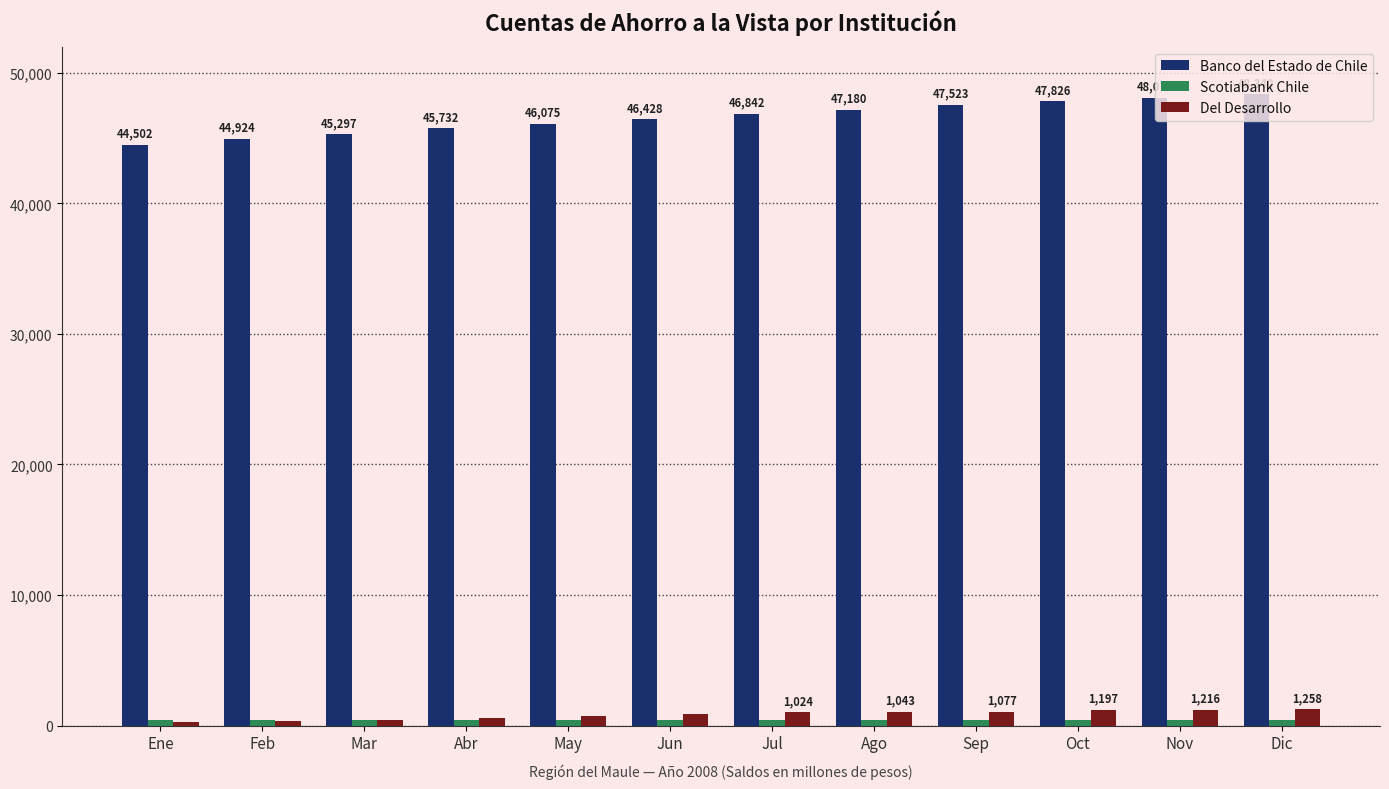

The value of Banco del Estado de Chile at Ago is 20742. True or false?

False